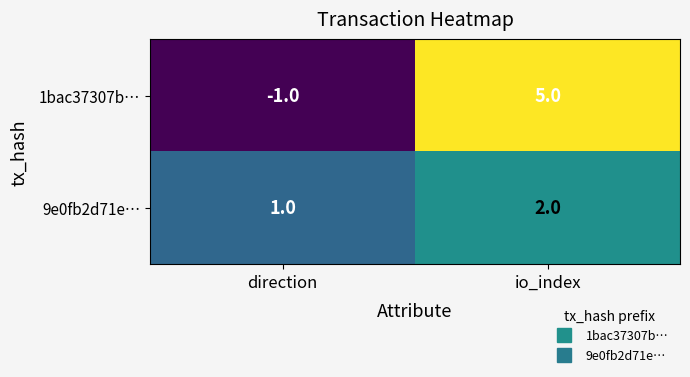

Reading left to right, extract all data points from this chart.

1bac37307b…: -1	5
9e0fb2d71e…: 1	2